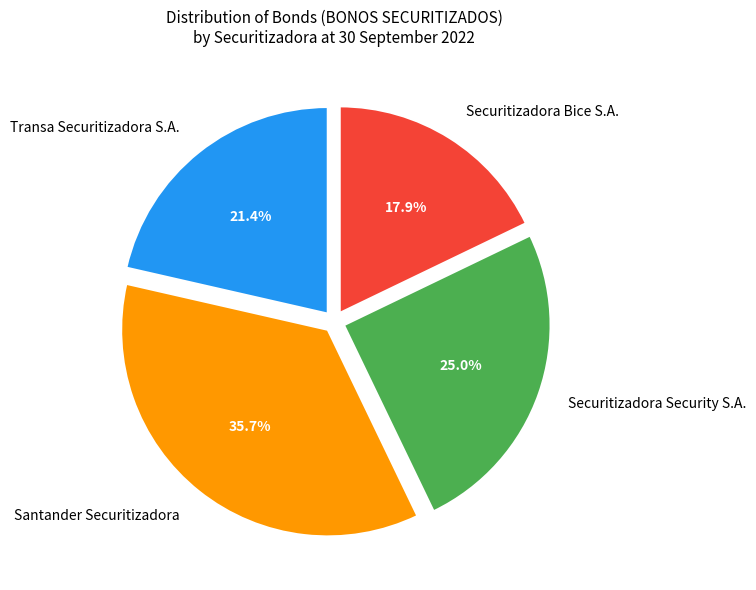

Is the sum of Transa Securitizadora S.A. and Securitizadora Security S.A. greater than half?

No